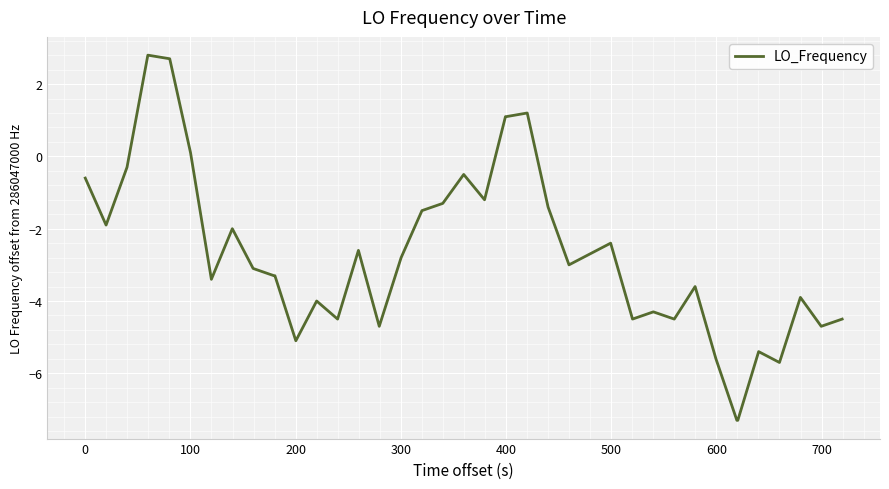

What is the difference between the maximum and minimum values?

10.1